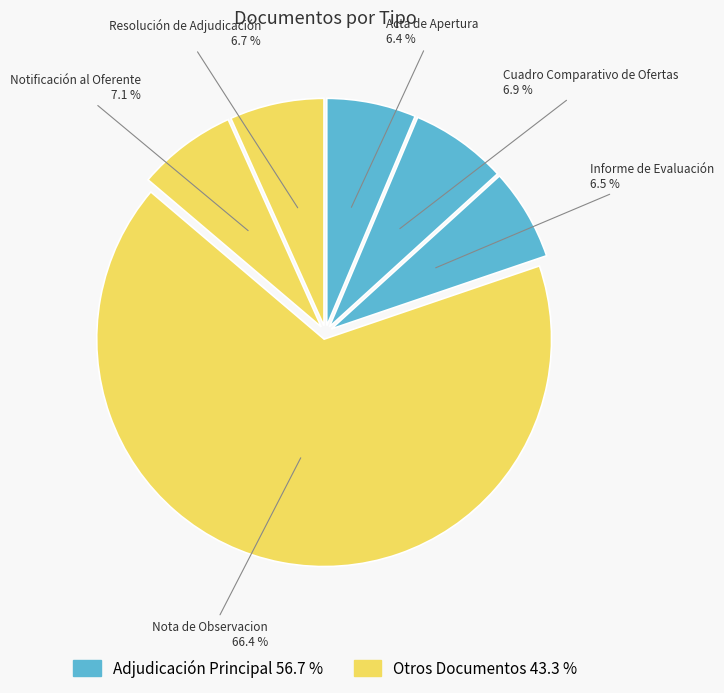

What is the majority slice?

Nota de Observacion